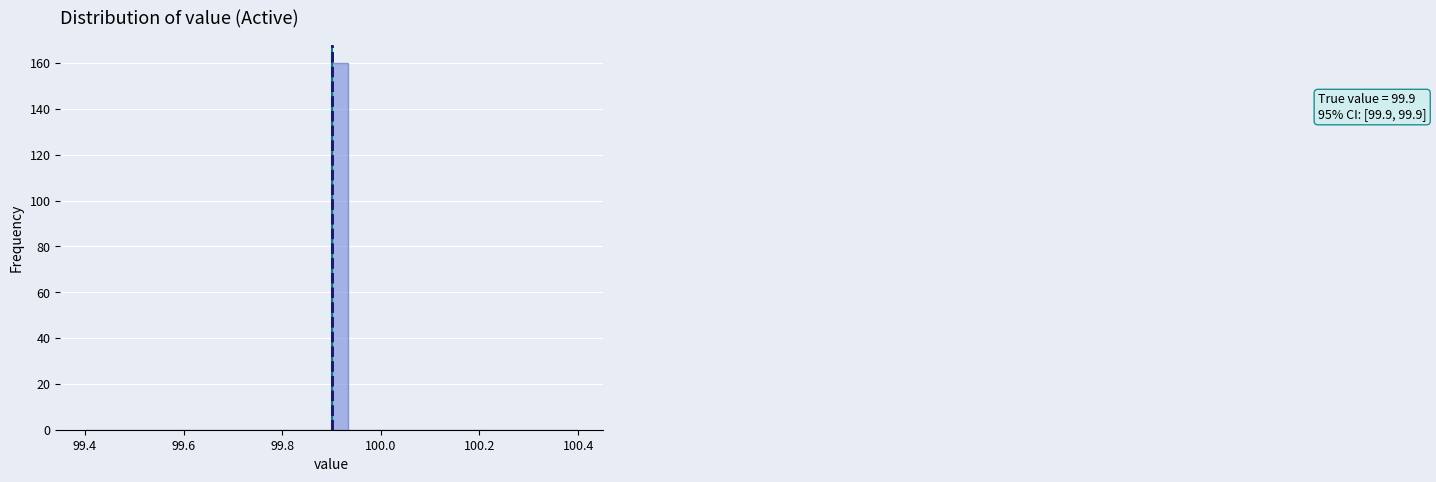

Read against the x-axis, roughly where is the centre of the tallest bar?

99.92